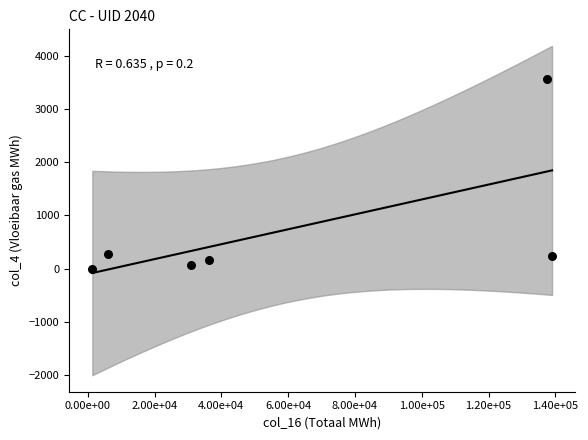

What is the range of X values (max minus min)?

137657.6